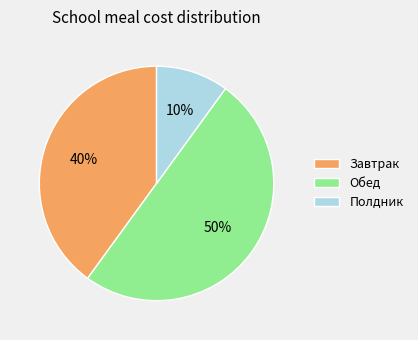

To the nearest percent, what is the average slice percentage?

33%